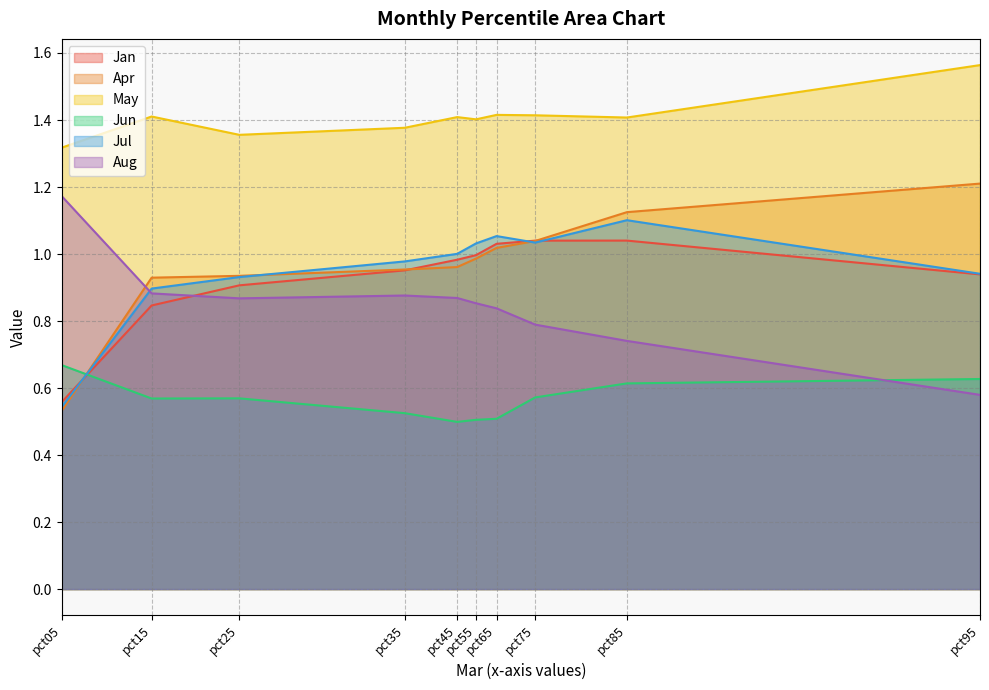

The Aug series shows 0.9 at pct35. True or false?

True